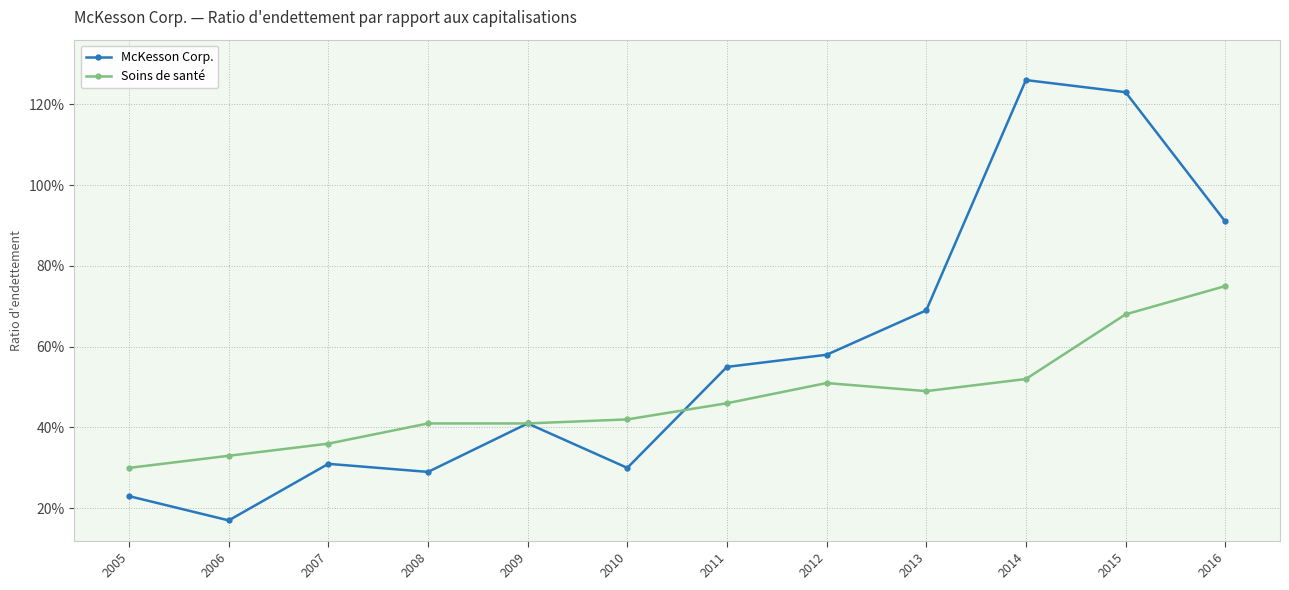

Rank the series at 2009 from highest to lowest value.

McKesson Corp., Soins de santé